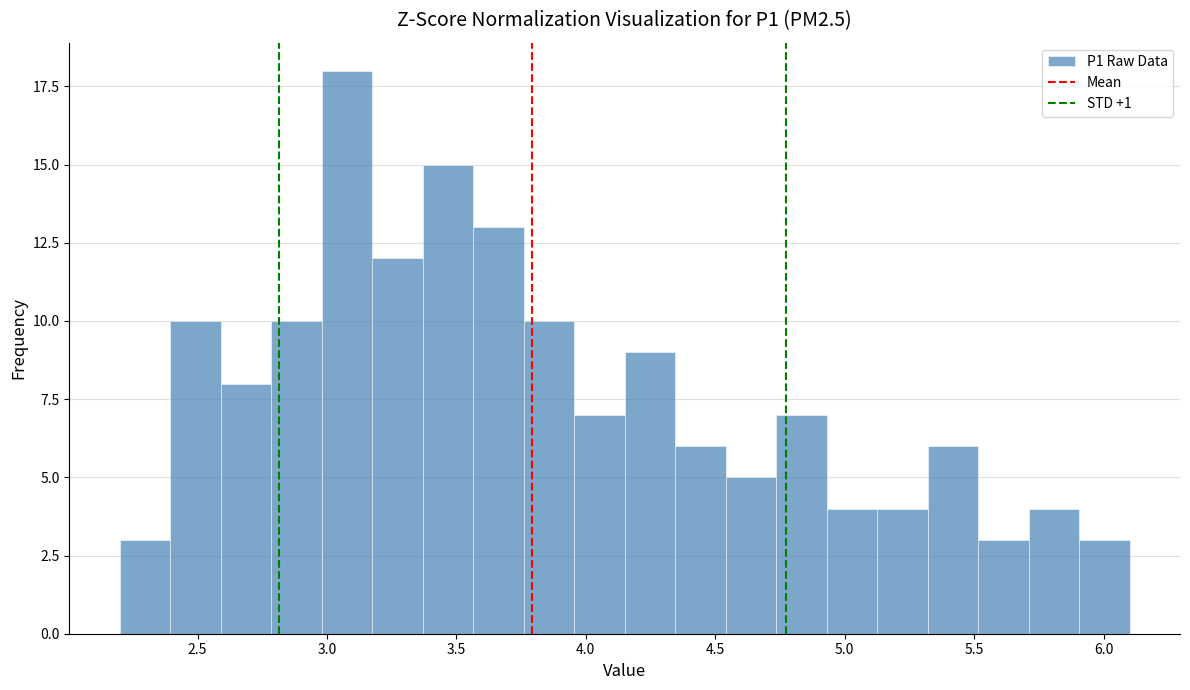

Read against the x-axis, roughly where is the centre of the tallest bar?

3.10